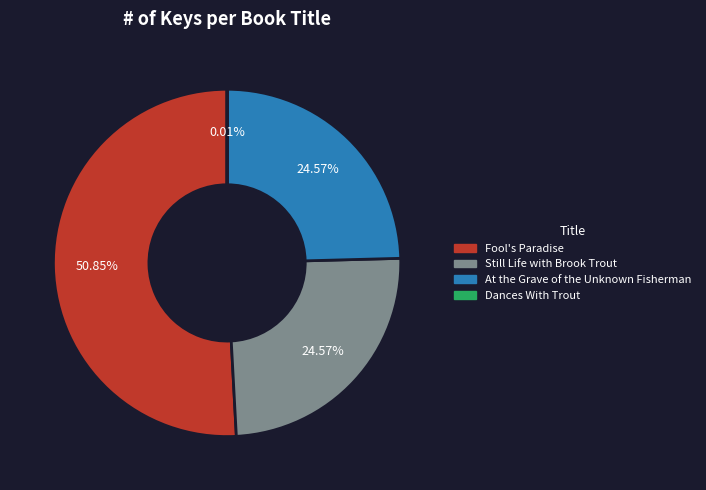

Is there any slice that represents more than half of the pie?

Yes